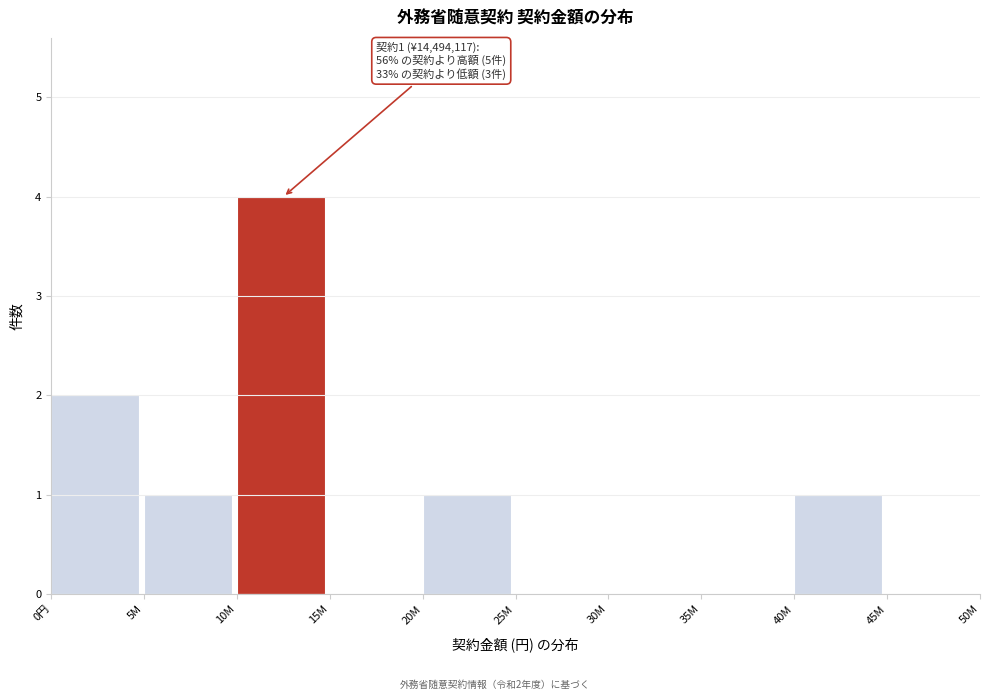

Reading left to right, extract all data points from this chart.

0円=2	5M=1	10M=4	15M=0	20M=1	25M=0	30M=0	35M=0	40M=1	45M=0